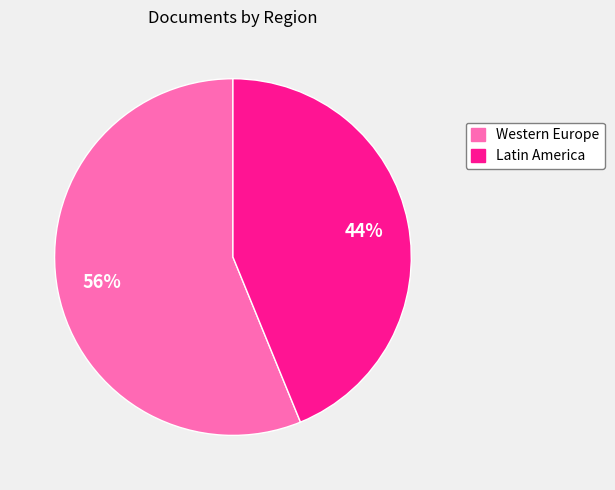

Is there any slice that represents more than half of the pie?

Yes